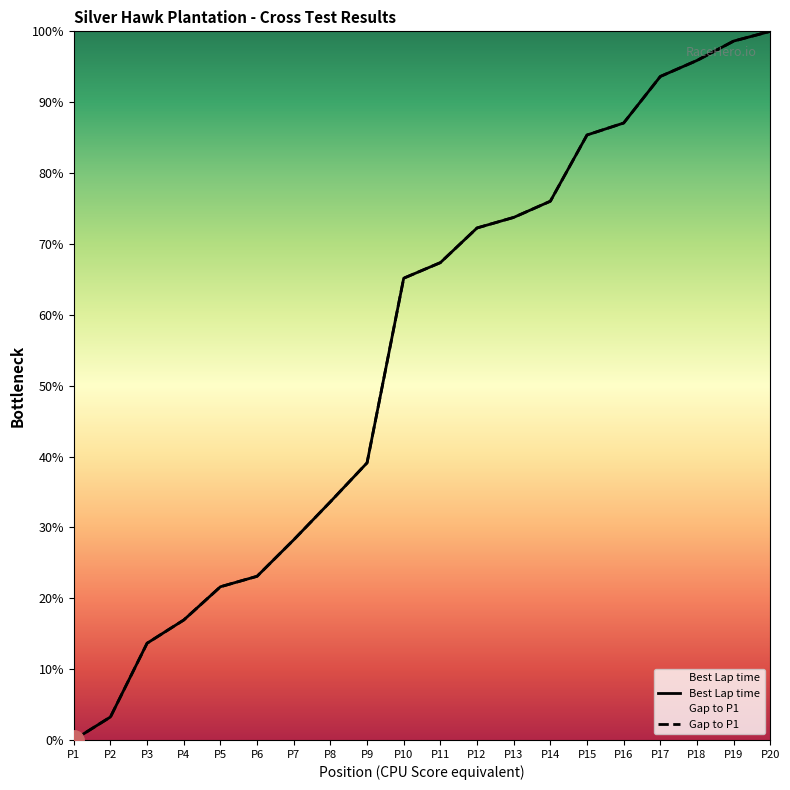

Rank the series by their maximum value, from highest to lowest.

Best Lap time, Gap to P1